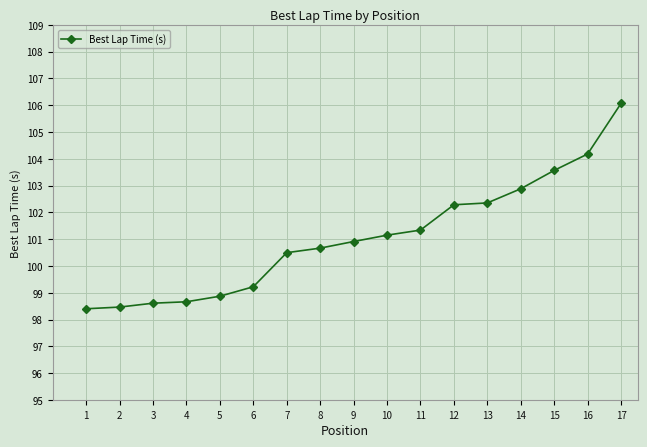

What is the difference between the maximum and second lowest values?

7.6